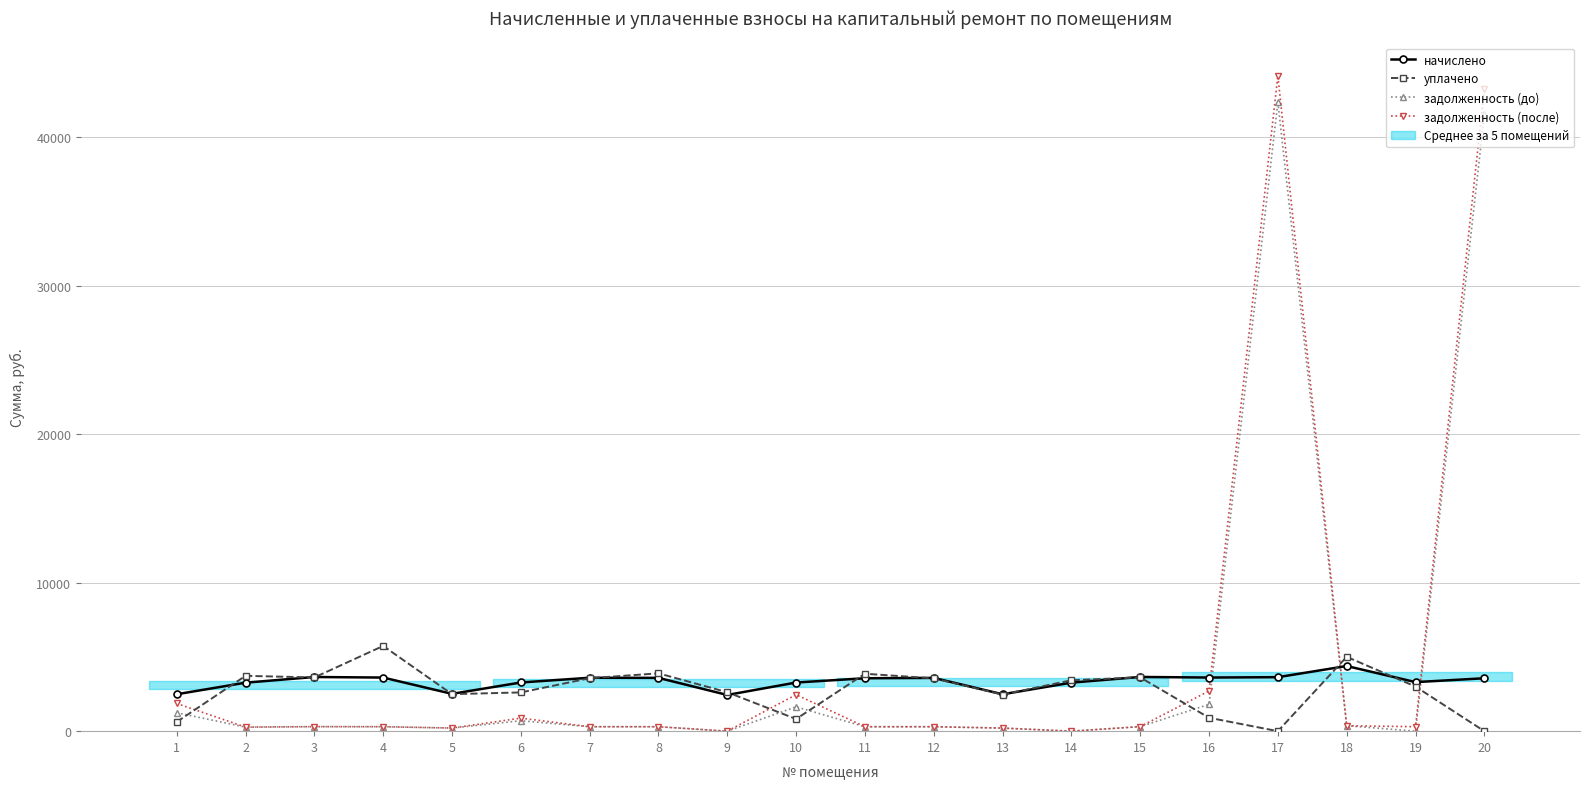

Rank the series at 12 from lowest to highest value.

задолженность (до), задолженность (после), уплачено, начислено